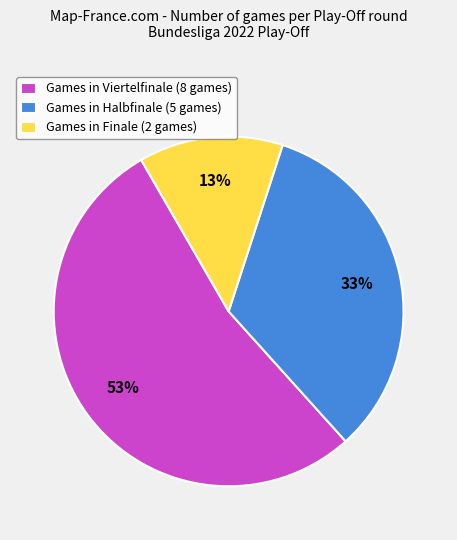

Which slice represents more than half of the pie?

Games in Viertelfinale (8 games)